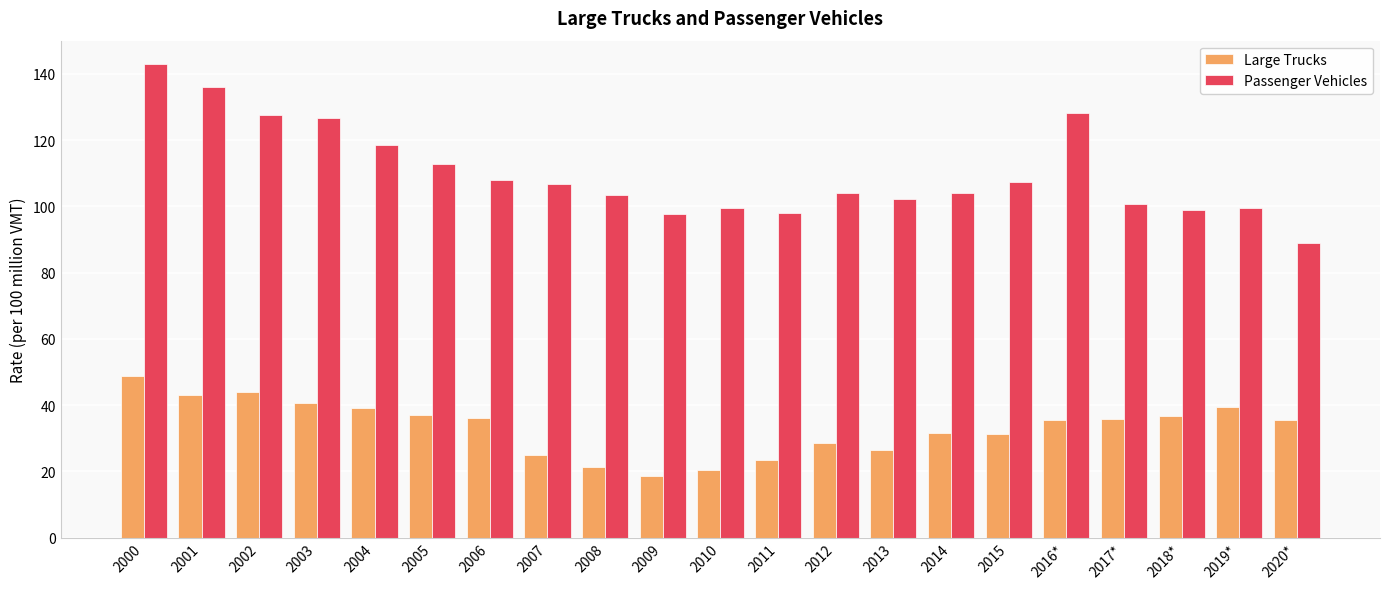

How many groups of bars are there?

21